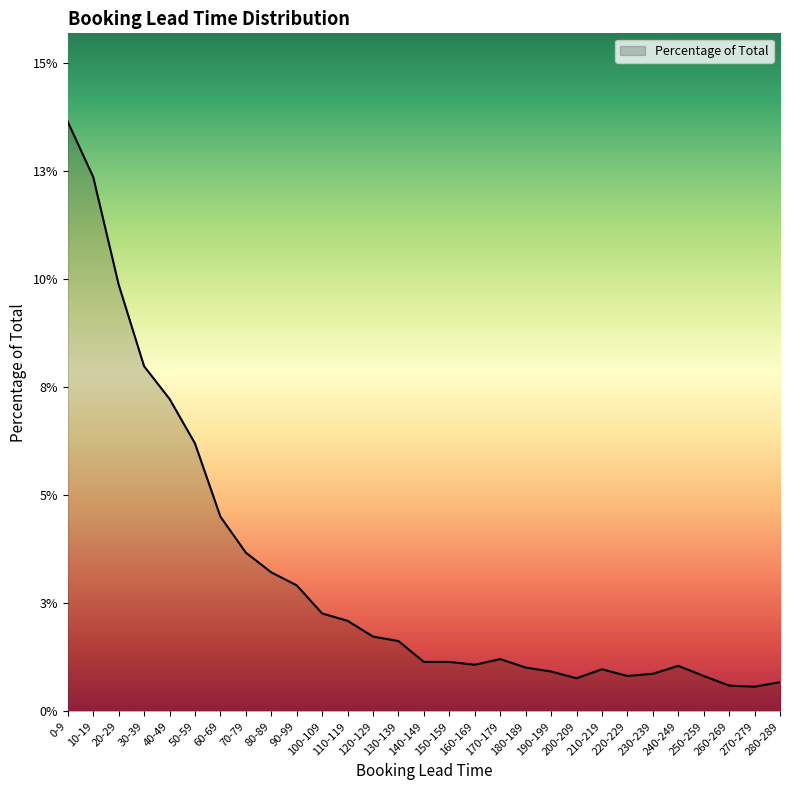

List the labels in order of value, smallest first.

270-279, 260-269, 280-289, 200-209, 220-229, 250-259, 230-239, 190-199, 210-219, 180-189, 240-249, 160-169, 140-149, 150-159, 170-179, 130-139, 120-129, 110-119, 100-109, 90-99, 80-89, 70-79, 60-69, 50-59, 40-49, 30-39, 20-29, 10-19, 0-9